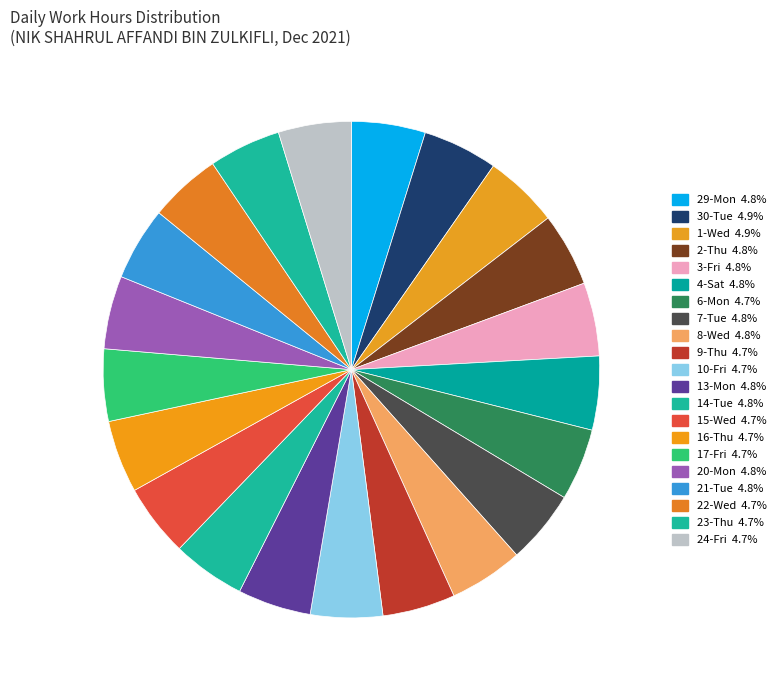

What percentage is NOT represented by 3-Fri?

95.2%